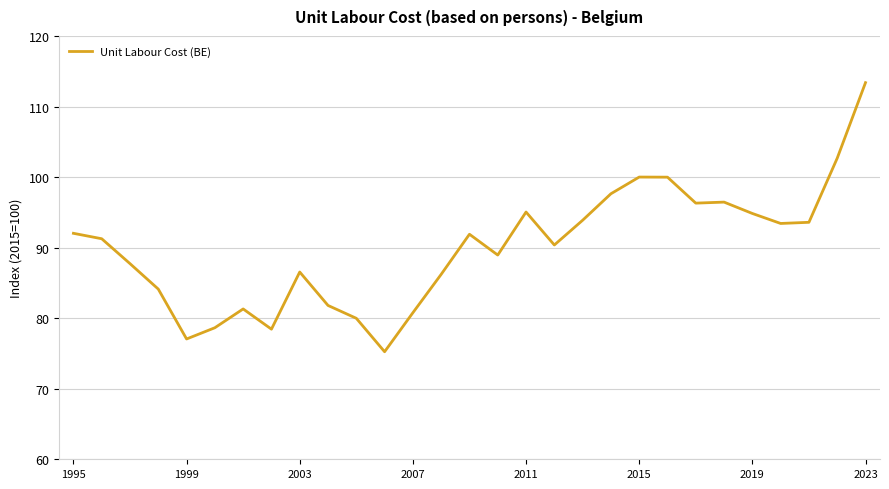

How many lines are shown in the chart?

1